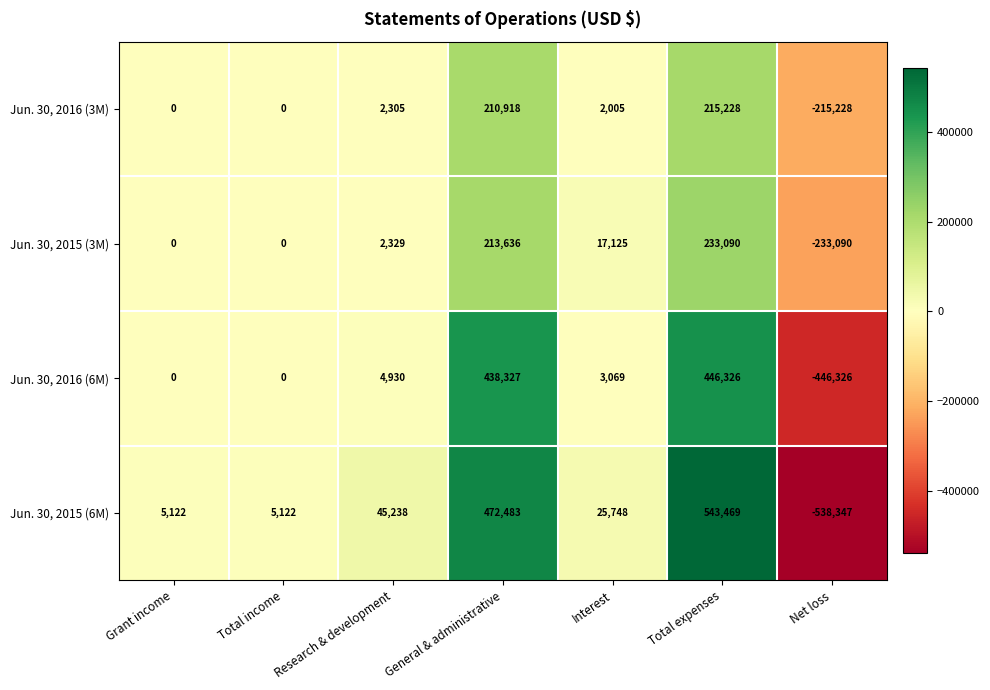

What is the average value of the Jun. 30, 2016 (3M) series?

30747